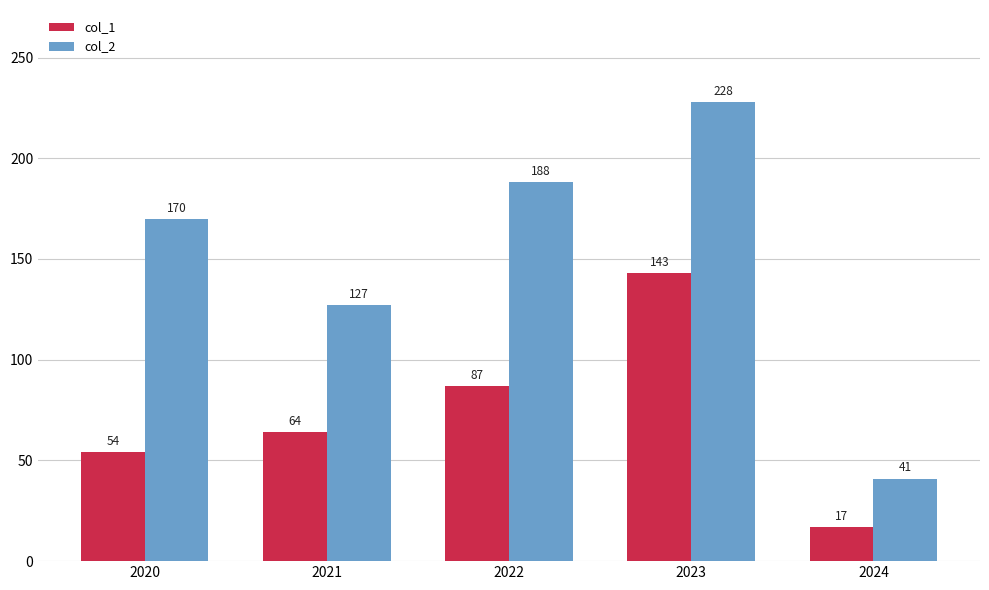

The value of col_1 at 2022 is 56. True or false?

False